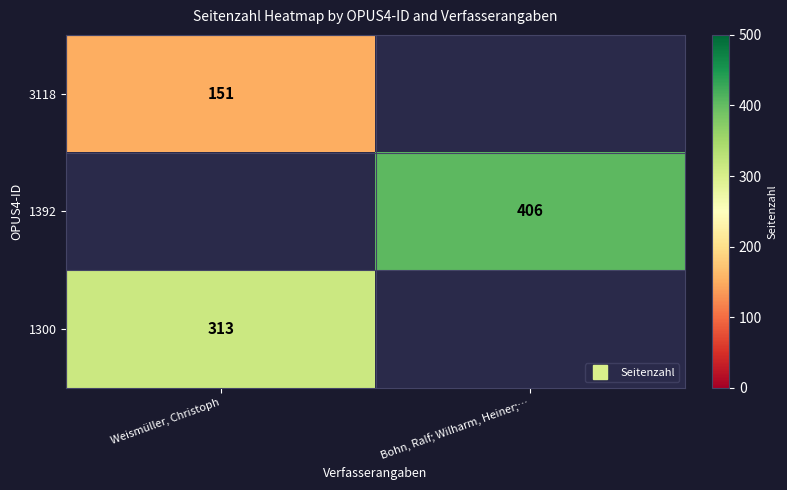

How many categories are shown in the chart?

2